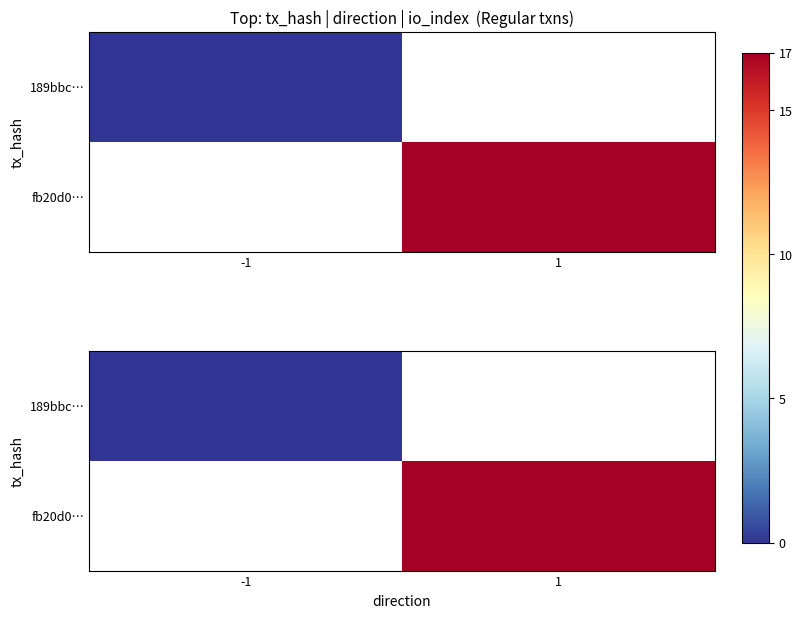

How many series are shown in this chart?

2